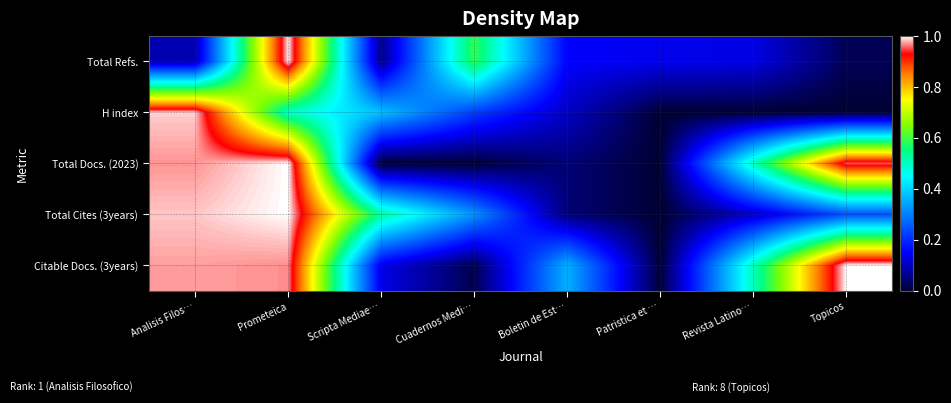

Reading right to left, what are all the values shown in this chart?

Total Refs.: Topicos=0.0	Revista Latino…=0.1	Patristica et …=0.1	Boletin de Est…=0.1	Cuadernos Medi…=0.6	Scripta Mediae…=0.1	Prometeica=1.0	Analisis Filos…=0.1
H index: Topicos=0.0	Revista Latino…=0.0	Patristica et …=0.0	Boletin de Est…=0.1	Cuadernos Medi…=0.2	Scripta Mediae…=0.4	Prometeica=0.5	Analisis Filos…=1.0
Total Docs. (2023): Topicos=1.0	Revista Latino…=0.5	Patristica et …=0.0	Boletin de Est…=0.0	Cuadernos Medi…=0.0	Scripta Mediae…=0.0	Prometeica=1.0	Analisis Filos…=1.0
Total Cites (3years): Topicos=0.2	Revista Latino…=0.1	Patristica et …=0.0	Boletin de Est…=0.0	Cuadernos Medi…=0.3	Scripta Mediae…=0.5	Prometeica=1.0	Analisis Filos…=1.0
Citable Docs. (3years): Topicos=1.0	Revista Latino…=0.5	Patristica et …=0.0	Boletin de Est…=0.4	Cuadernos Medi…=0.0	Scripta Mediae…=0.1	Prometeica=1.0	Analisis Filos…=1.0